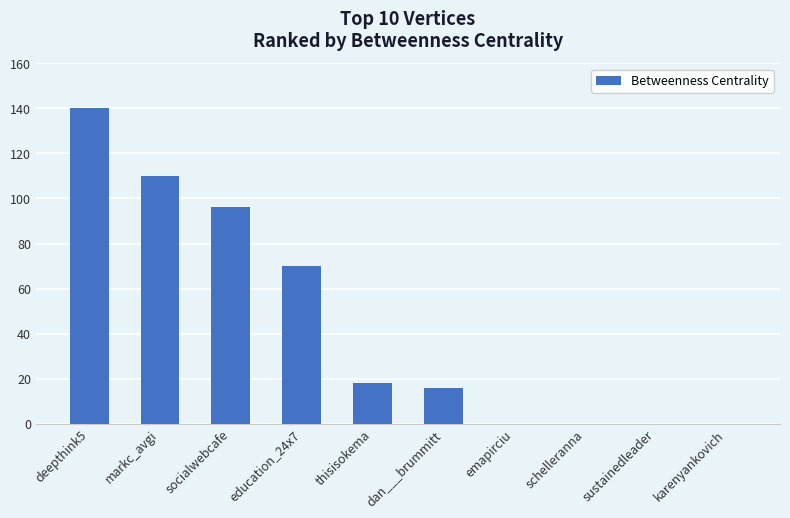

Where does the data first go above 18?

deepthink5